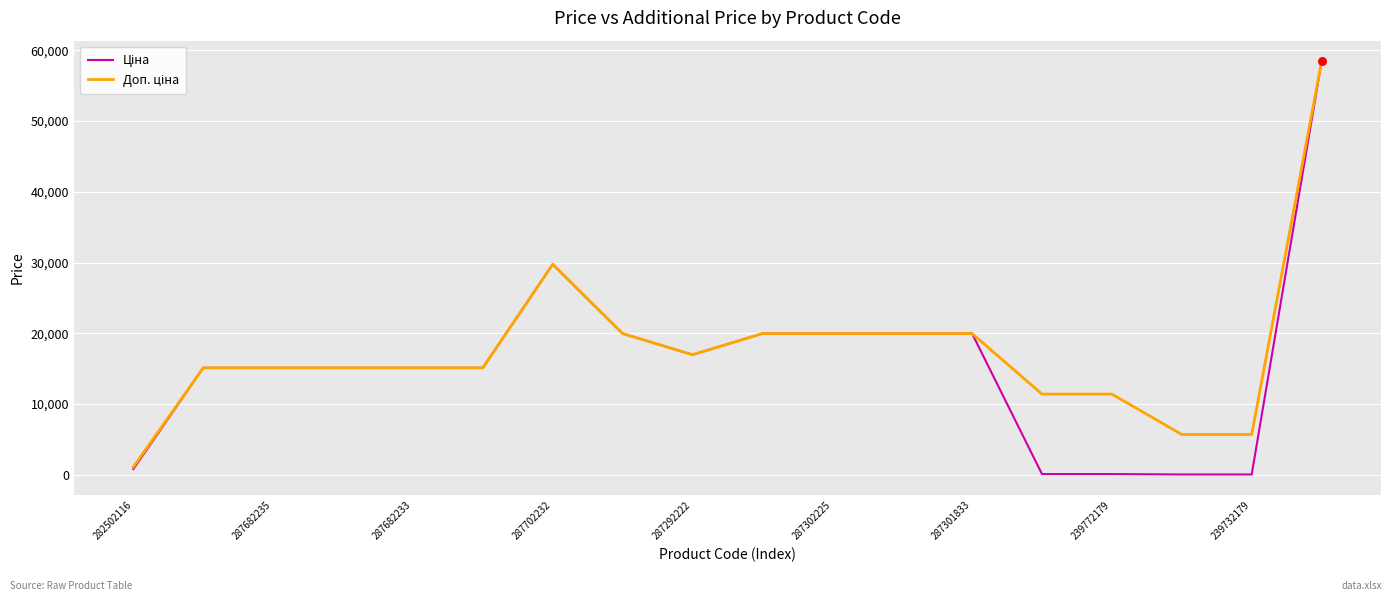

How many lines are shown in the chart?

2